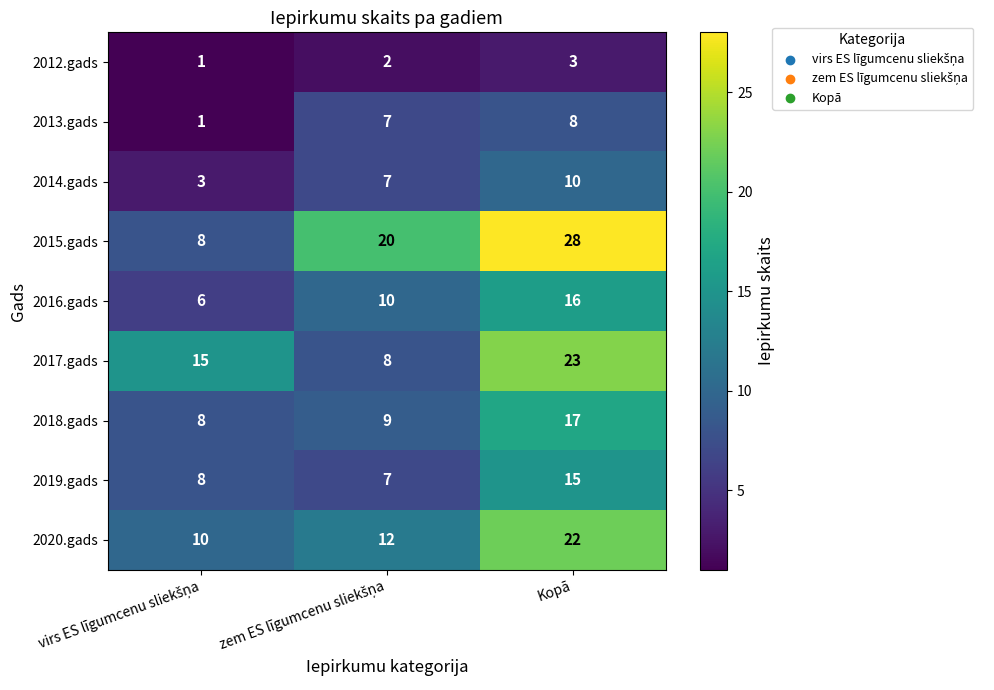

Count the number of categories in the chart.

3